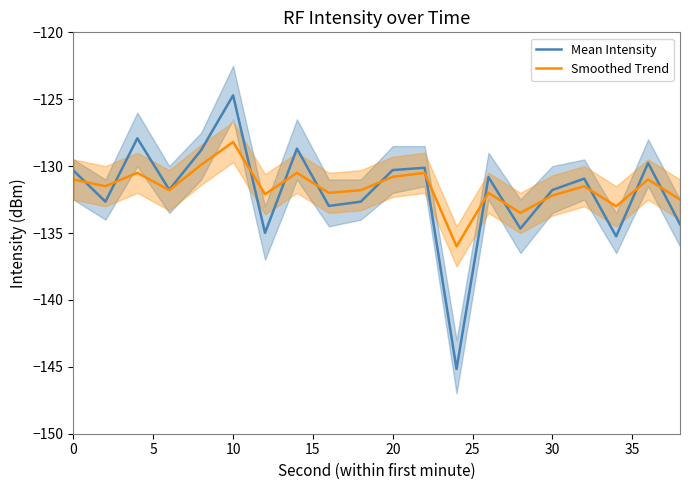

What is the minimum value for Smoothed Trend?

-136.0